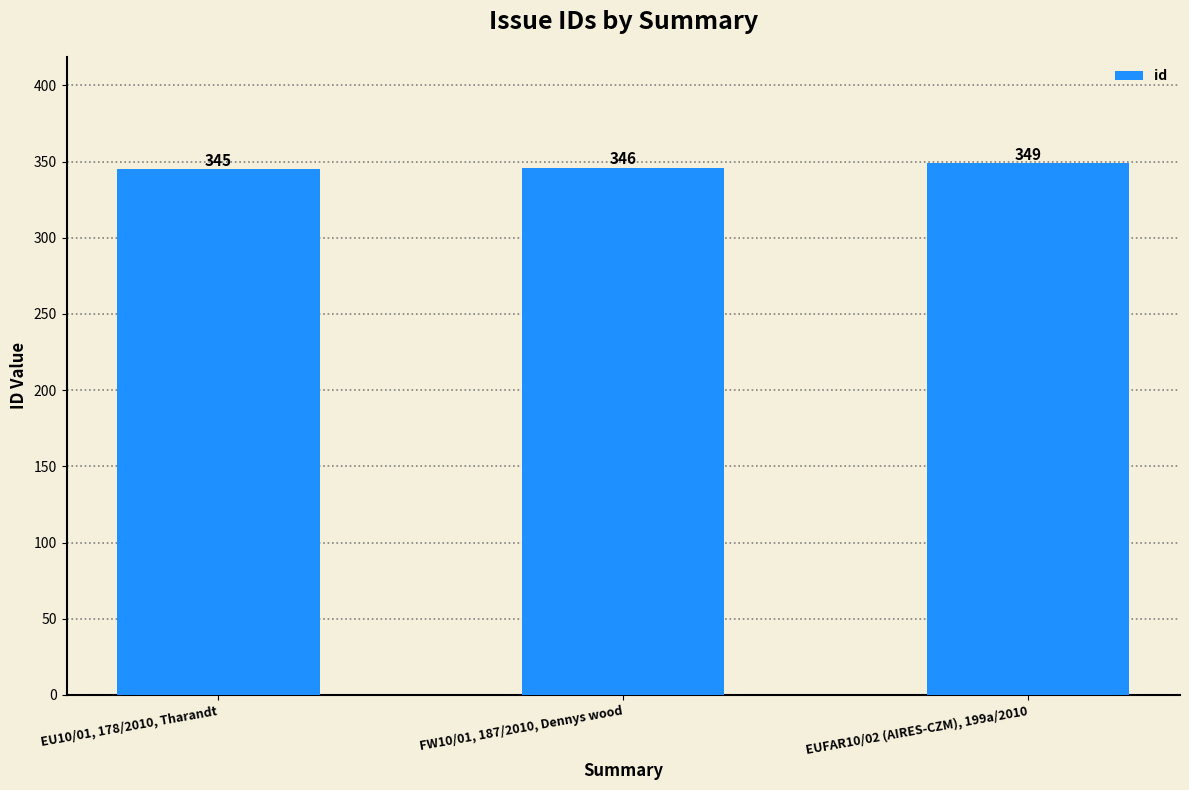

The chart shows a value of 346 at FW10/01, 187/2010, Dennys wood. True or false?

True